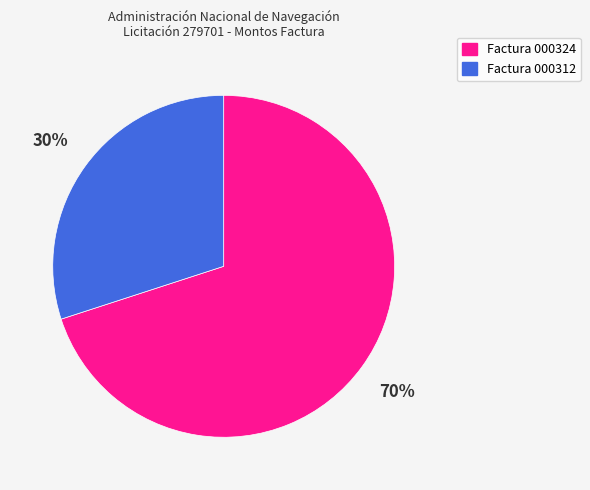

To the nearest percent, what is the average slice percentage?

50%